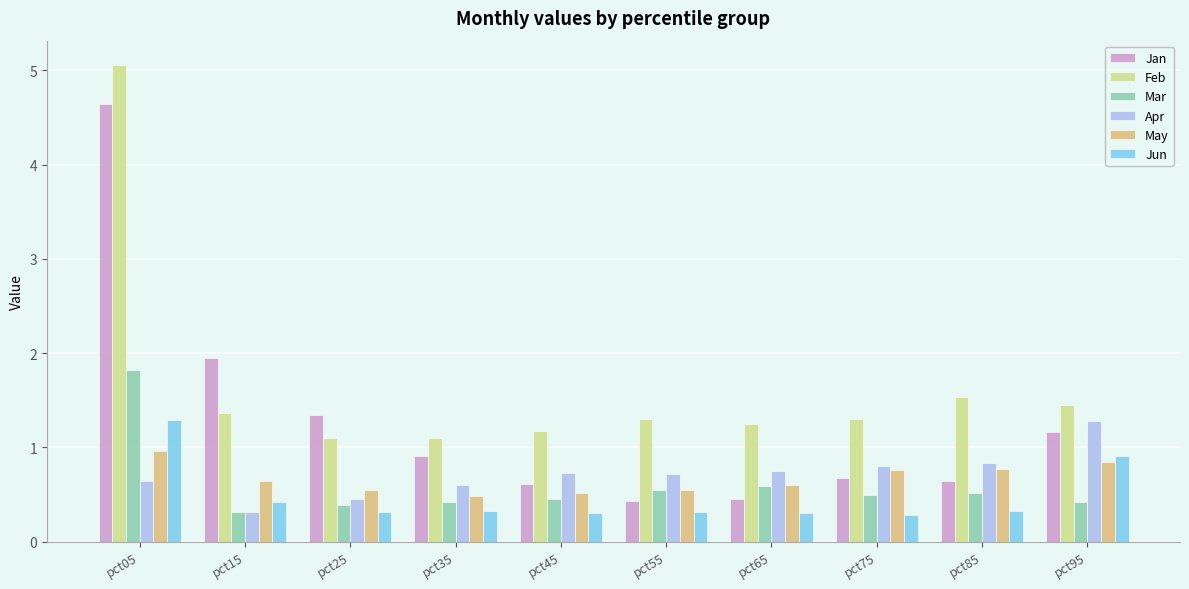

Is the value of May at pct55 greater than the value of Jun at pct35?

Yes